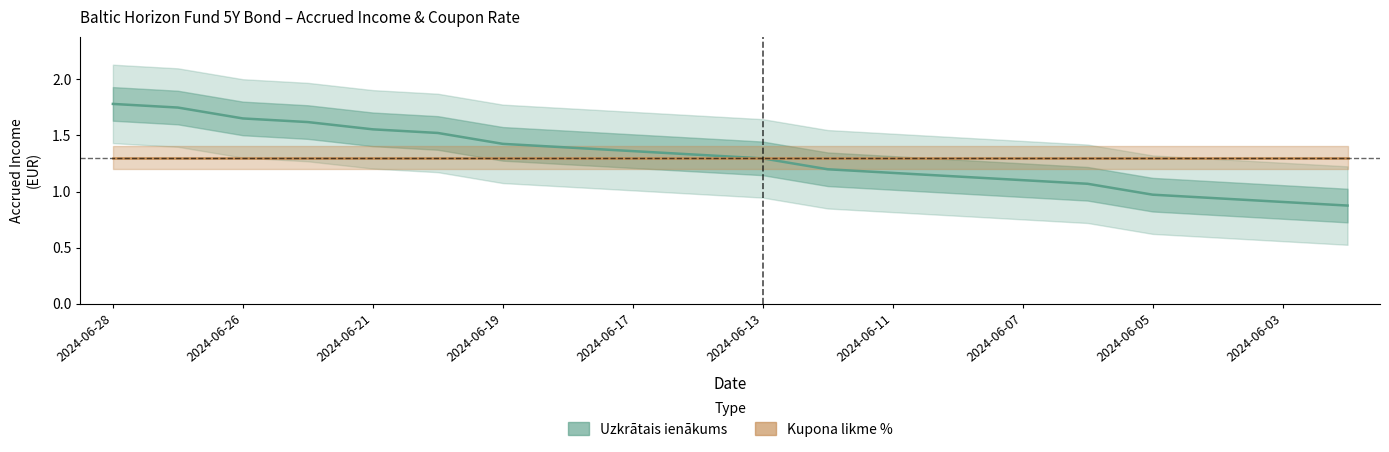

Rank the series by their average value, from highest to lowest.

Uzkrātais ienākums, Kupona likme %